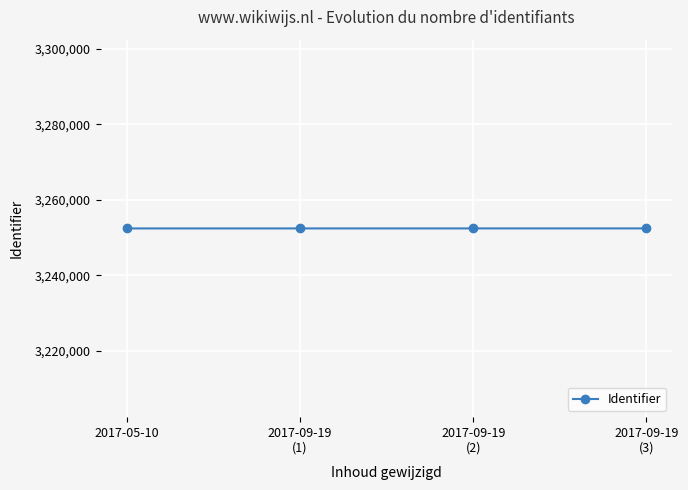

How many values are below 3252442?

2